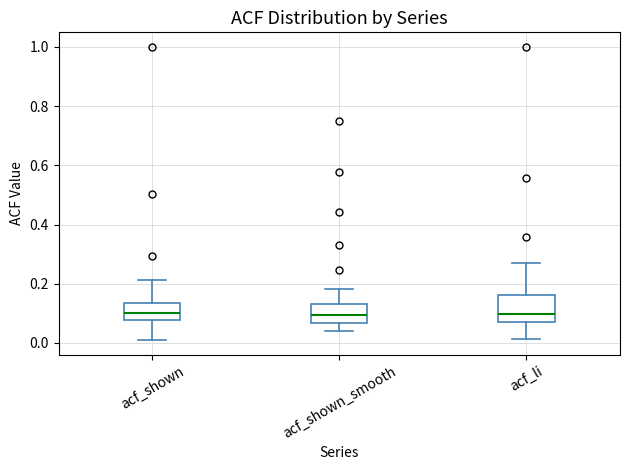

Reading left to right, transcribe this box plot: for each box, give where its median line is, the range the box spans, and where its two whiskers end, as read against the y-axis. The values are not printed on the chart, so give them approximately, as read against the axis.

acf_shown: median 0.10, box 0.08 to 0.14, whiskers 0.02 to 0.22
acf_shown_smooth: median 0.10, box 0.06 to 0.14, whiskers 0.04 to 0.18
acf_li: median 0.10, box 0.08 to 0.16, whiskers 0.02 to 0.26